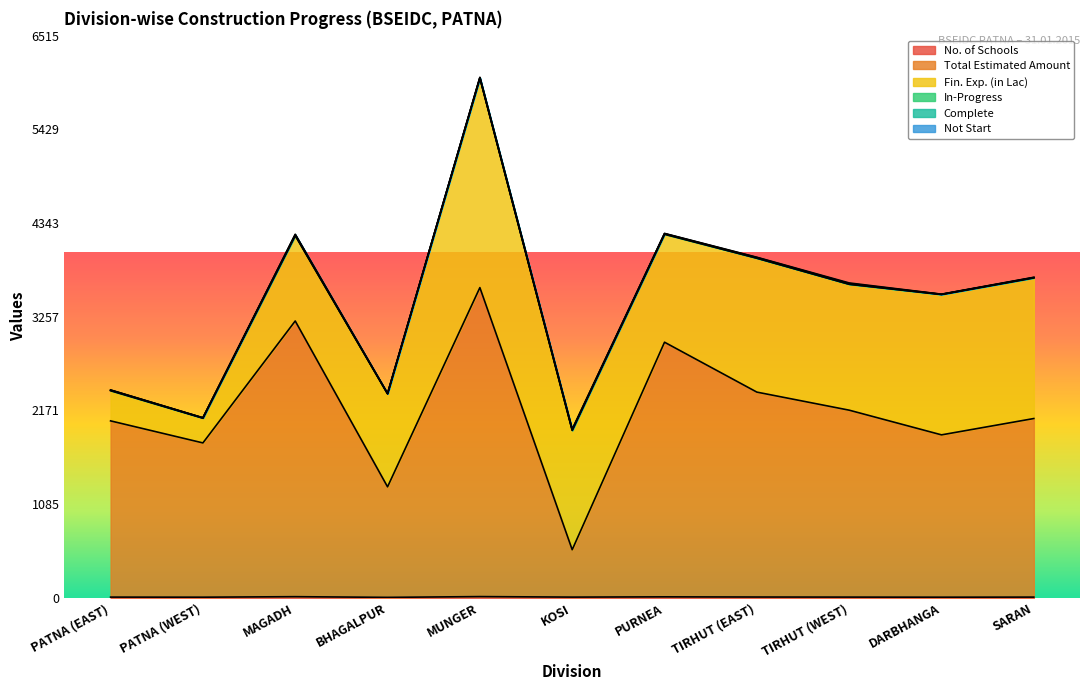

The value of Not Start at KOSI is 8.3. True or false?

False